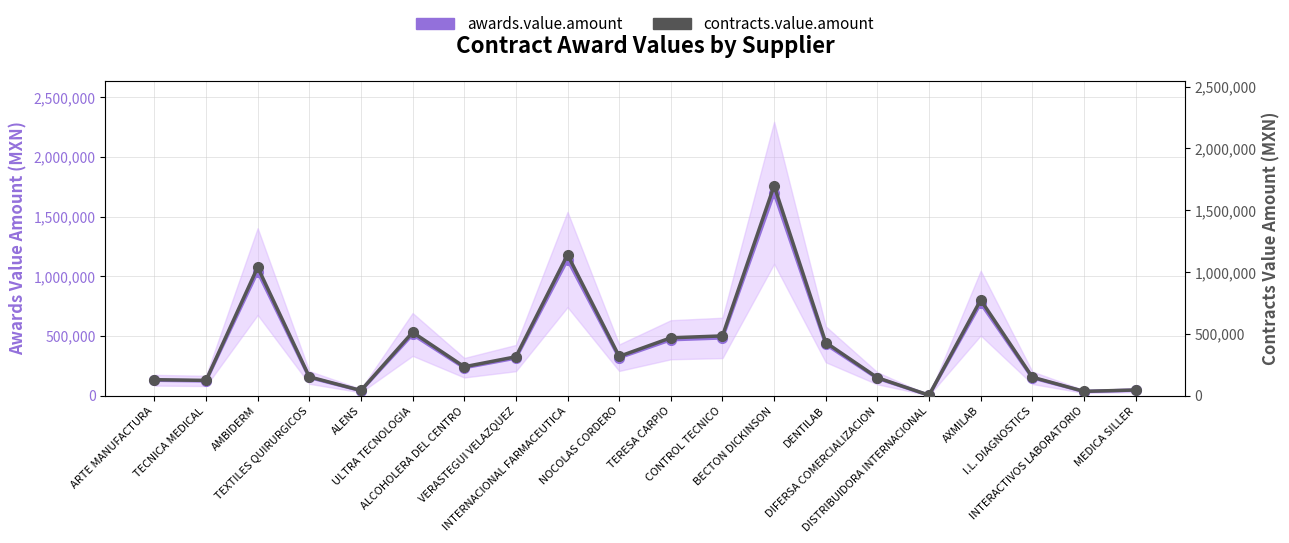

What is the difference between the maximum and minimum values in the awards.value.amount series?

1695771.0